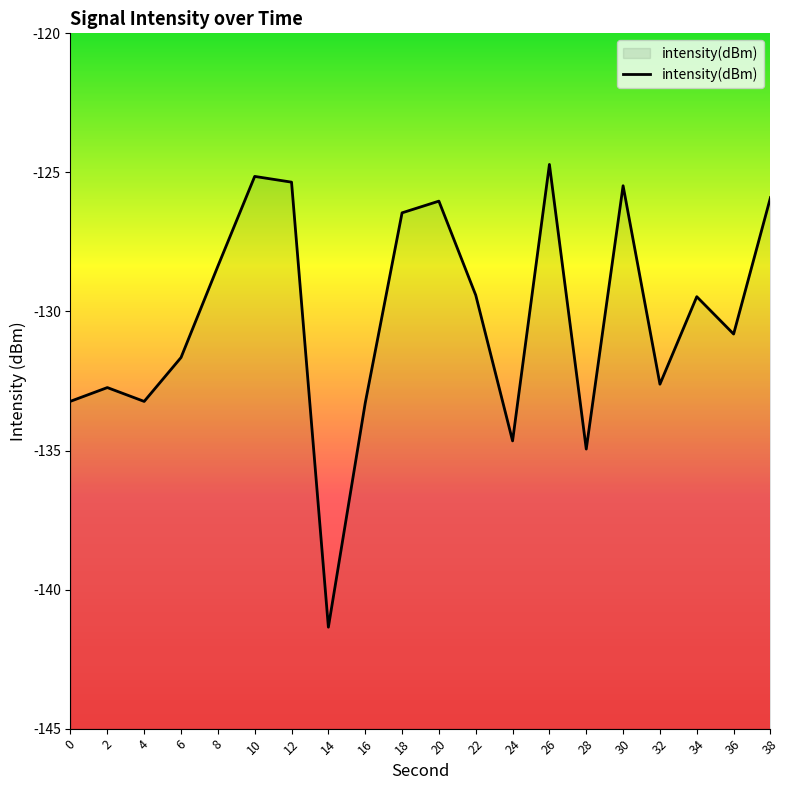

What is the approximate value at 30?

-125.5